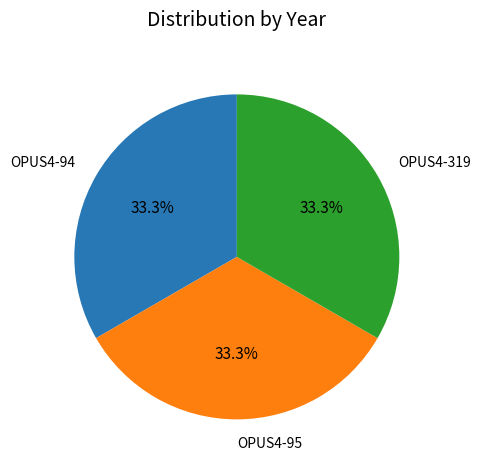

Approximately how many times larger is the value at OPUS4-95 compared to OPUS4-319?

1.0